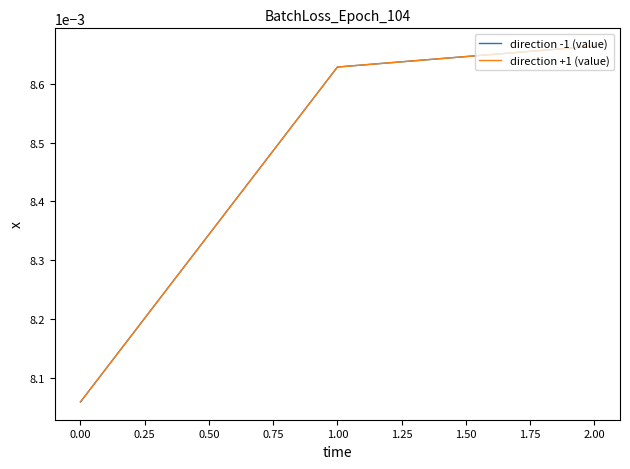

How many lines are shown in the chart?

2